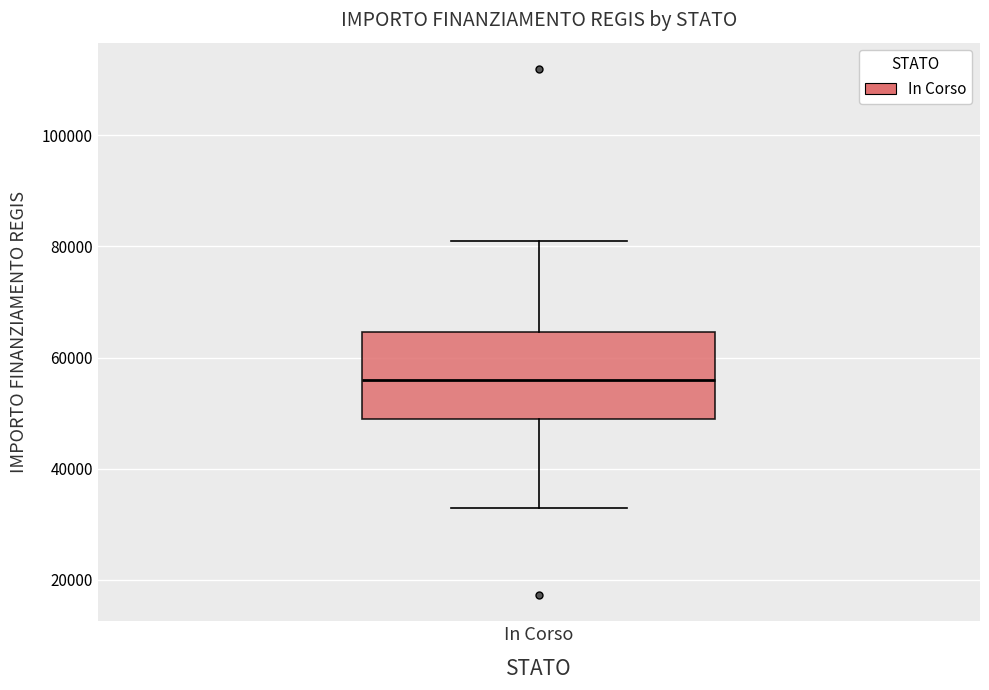

Transcribe this box plot: give where the median line is, the range the box spans, and where the two whiskers end, as read against the y-axis. The values are not printed on the chart, so give them approximately, as read against the axis.

median 56000, box 50000 to 64000, whiskers 32000 to 80000